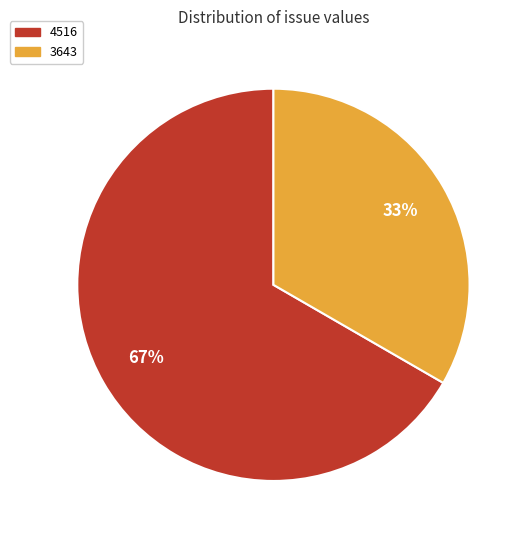

Do 3643 and 4516 together represent more than half of the pie?

Yes